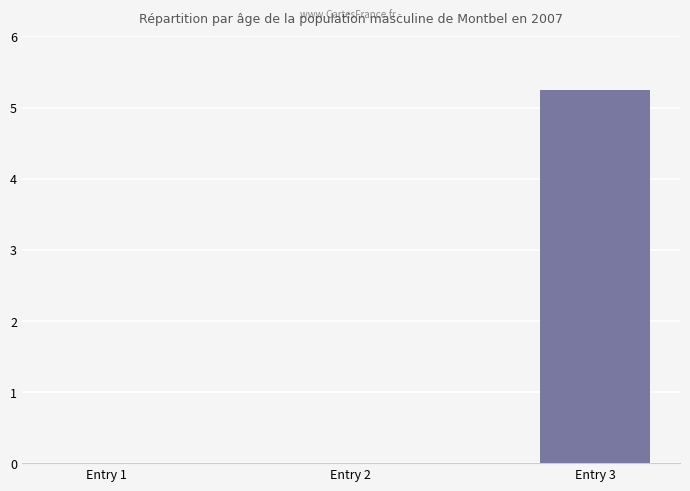

Between Entry 3 and Entry 2, which is larger?

Entry 3